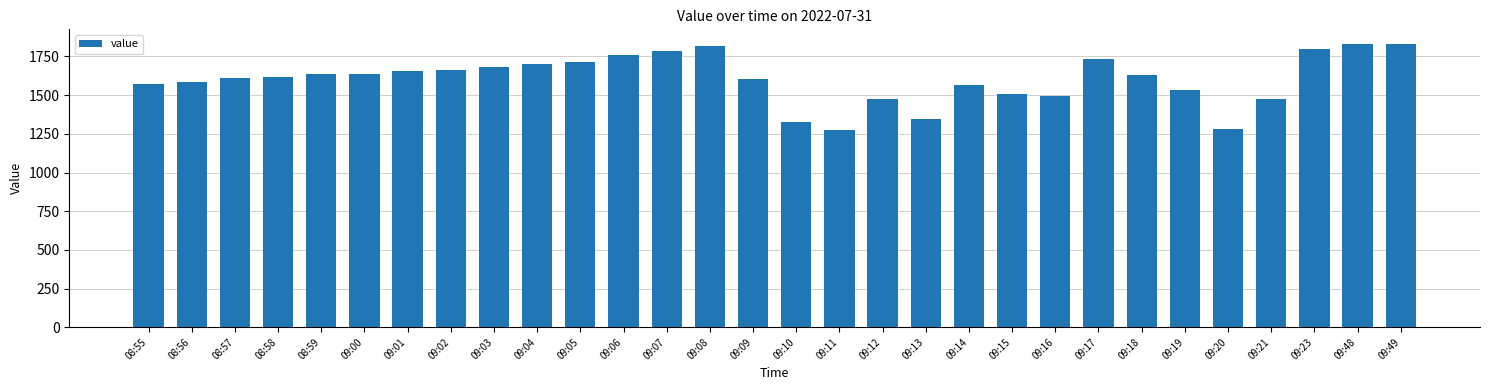

What is the label of the 26th bar from the left?

09:20